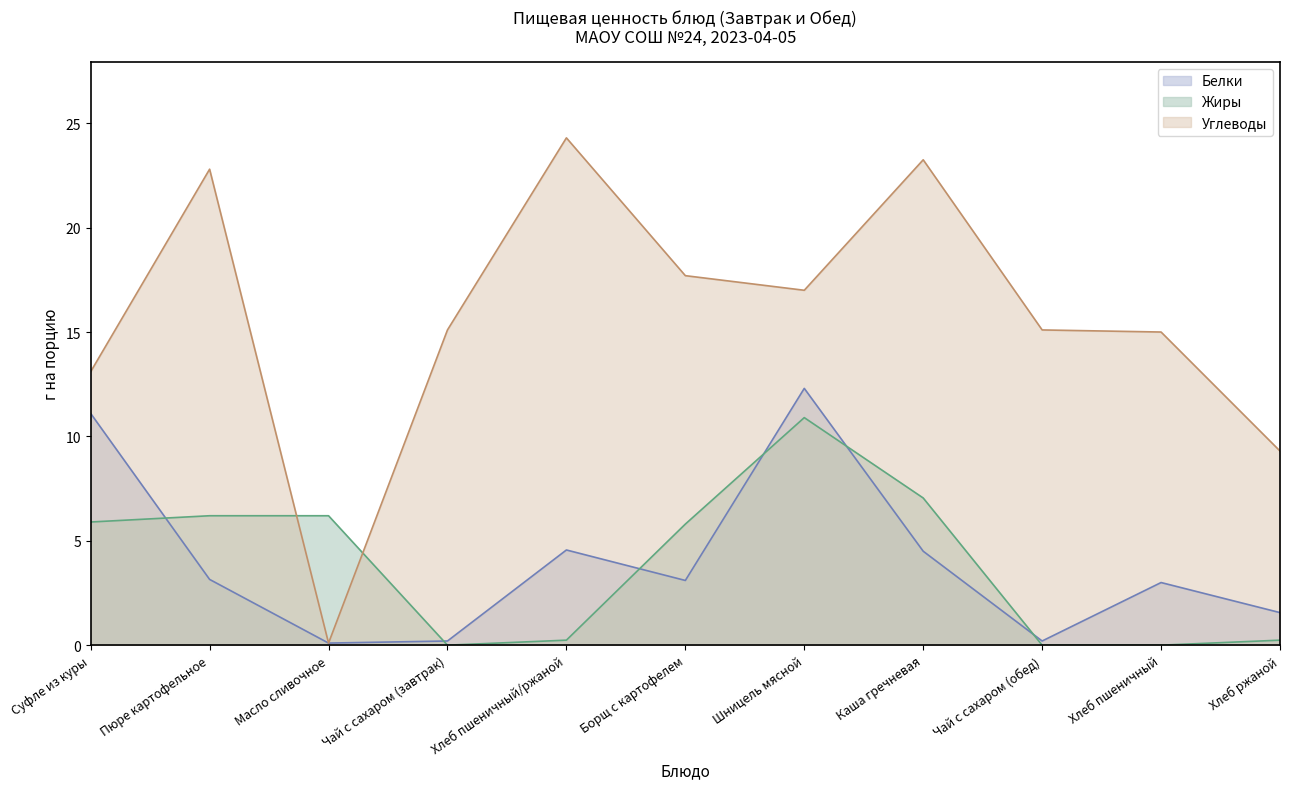

Which series has the largest total across all categories?

Углеводы